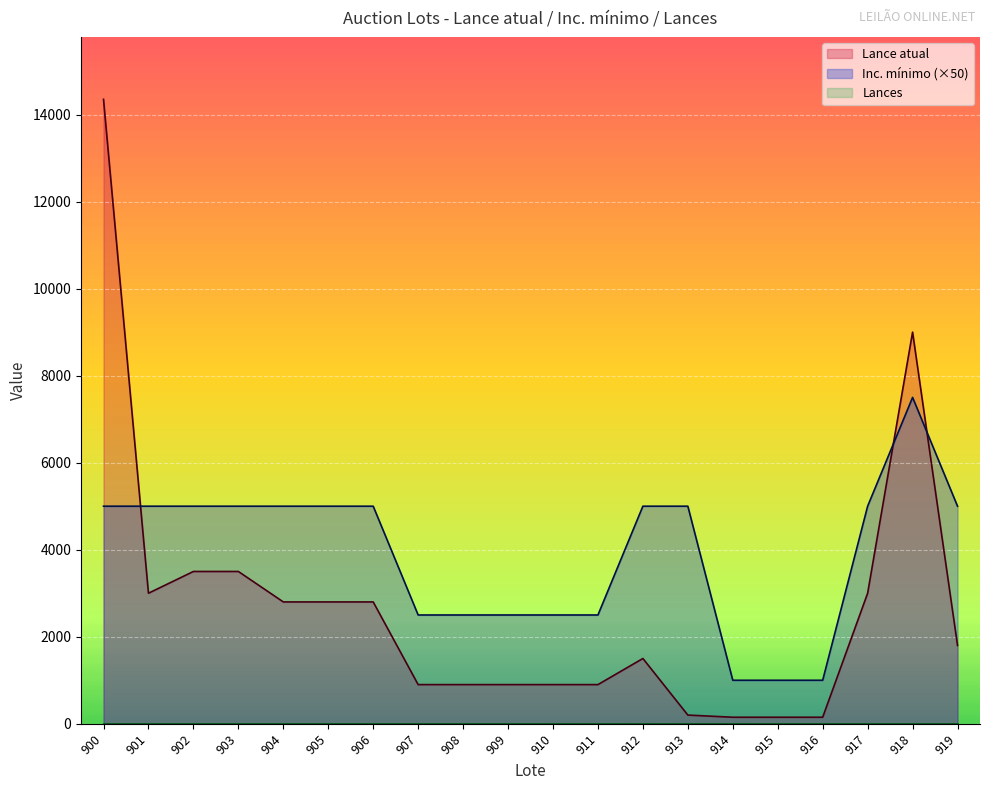

Which series ends up on top after the final intersection of Inc. mínimo and Lance atual?

Inc. mínimo